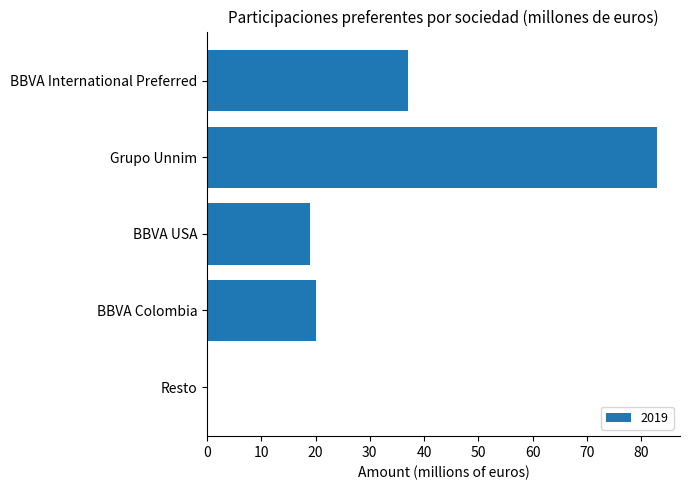

Reading top to bottom, what are all the values shown in this chart?

BBVA International Preferred=37	Grupo Unnim=83	BBVA USA=19	BBVA Colombia=20	Resto=0